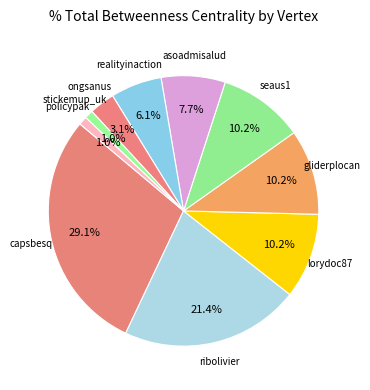

To the nearest percent, what portion does ribolivier represent?

21%